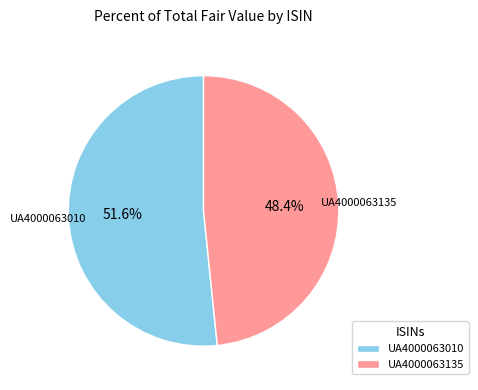

Which has a higher value, UA4000063010 or UA4000063135?

UA4000063010